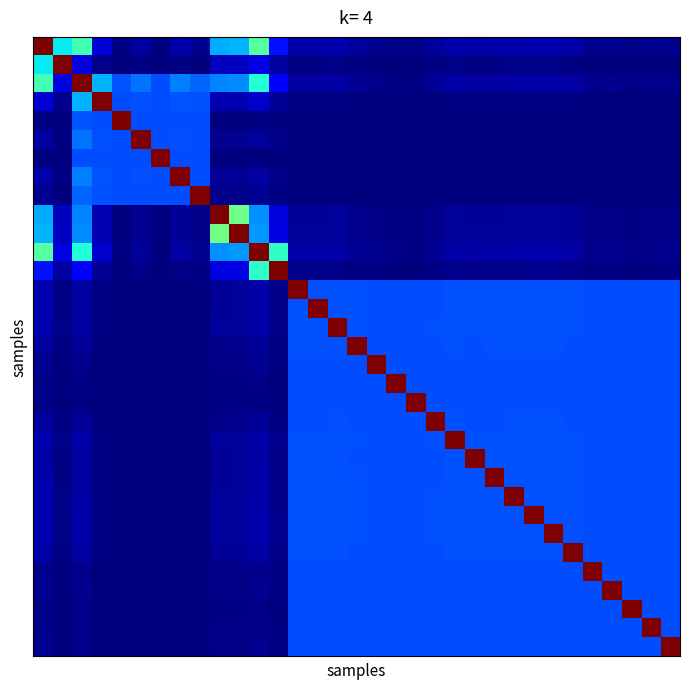

Count the number of categories in the chart.

33